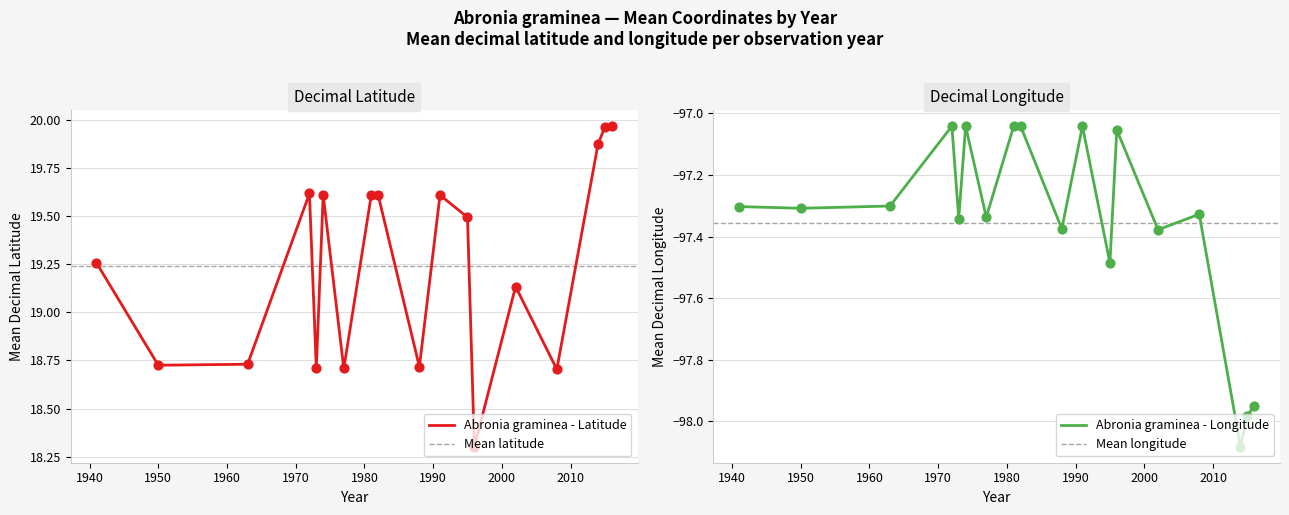

At which category is the sum across all series the highest?

1972